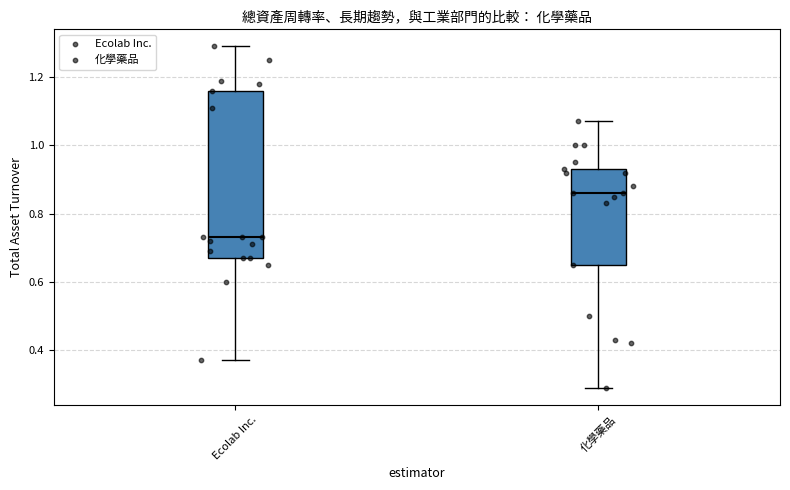

Comparing the boxes themselves (not the whiskers), which one is the tallest?

Ecolab Inc.